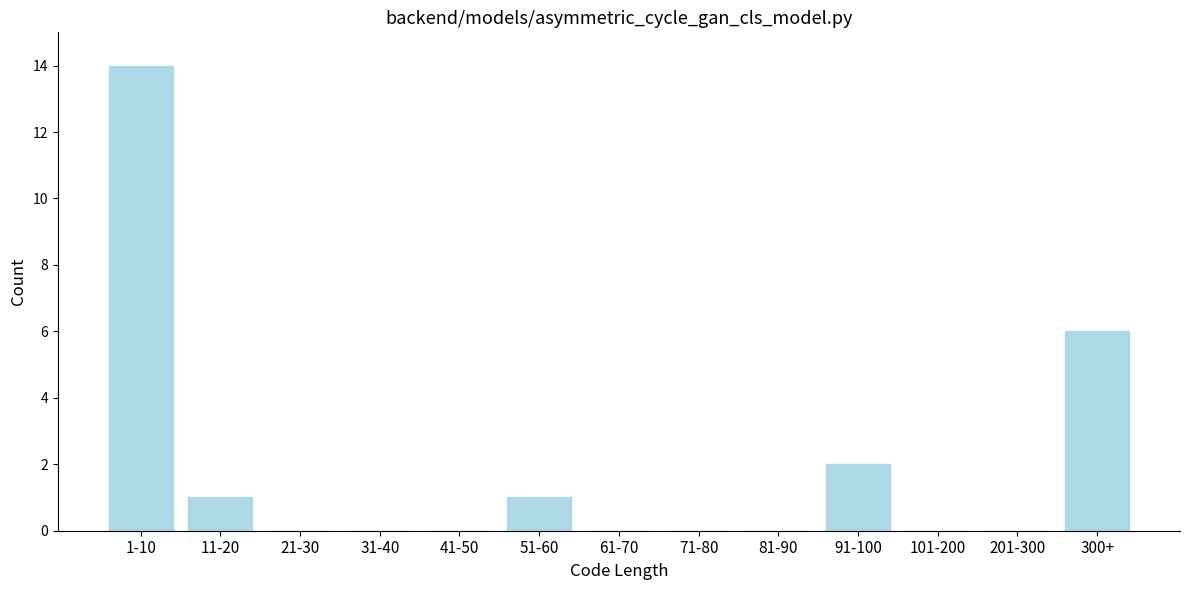

Reading left to right, what are all the values shown in this chart?

1-10=14	11-20=1	21-30=0	31-40=0	41-50=0	51-60=1	61-70=0	71-80=0	81-90=0	91-100=2	101-200=0	201-300=0	300+=6